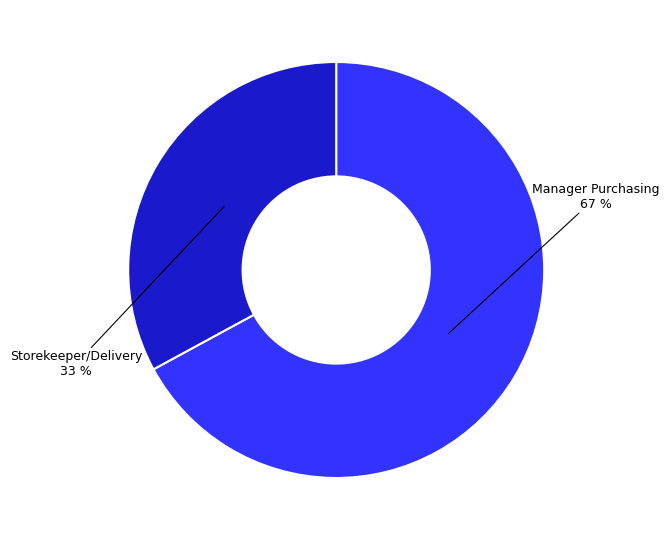

Is there a majority slice in this chart?

Yes